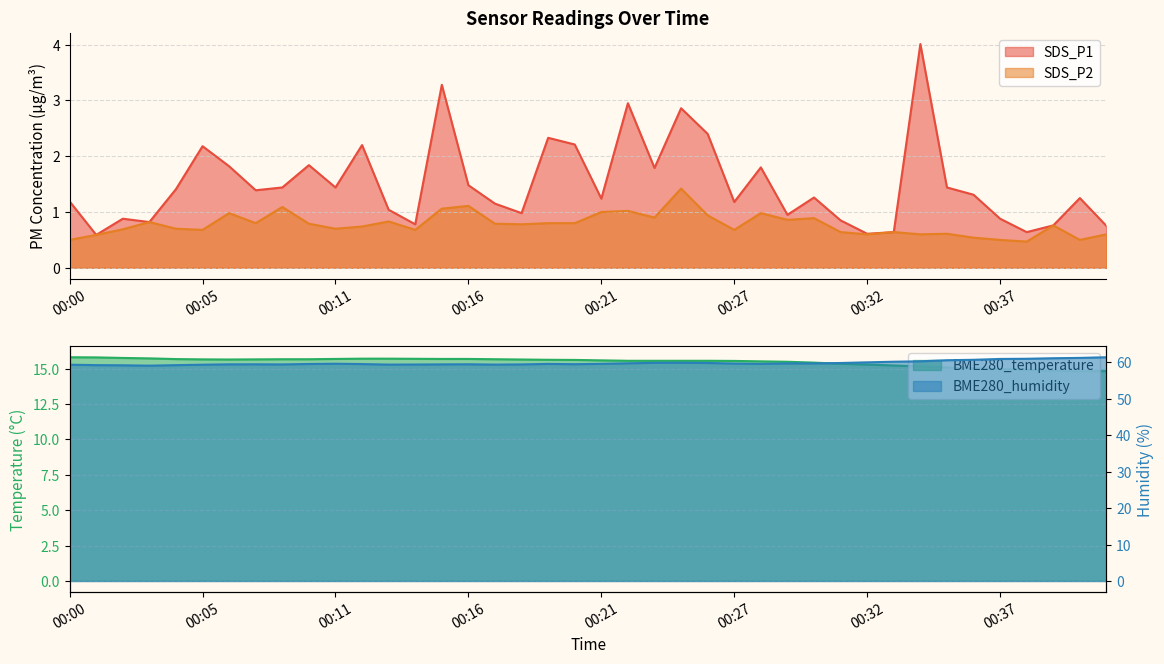

What is the value of the BME280_temperature point at the 29th from the left?

15.4